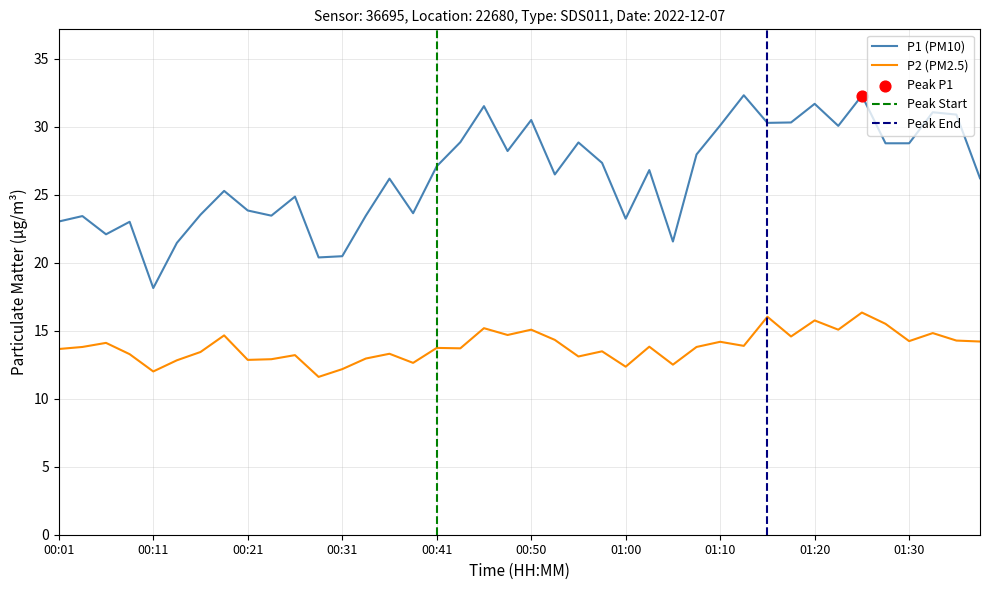

At how many categories does at least one series exceed 24?

25